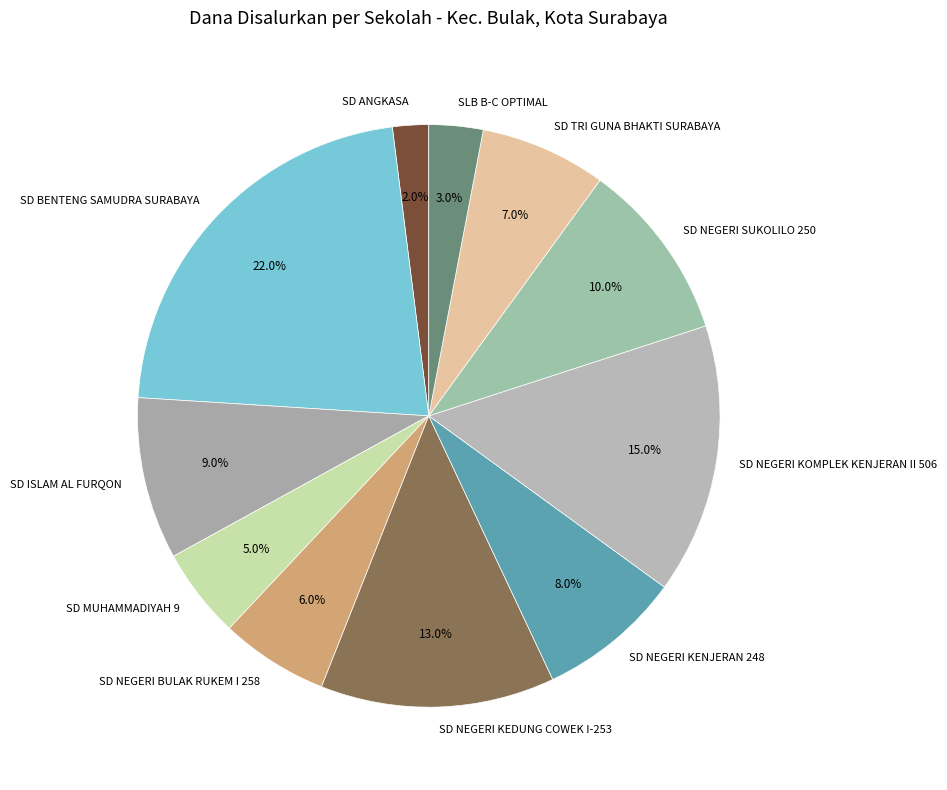

To the nearest percent, what percentage of the pie is SD NEGERI SUKOLILO 250?

10%